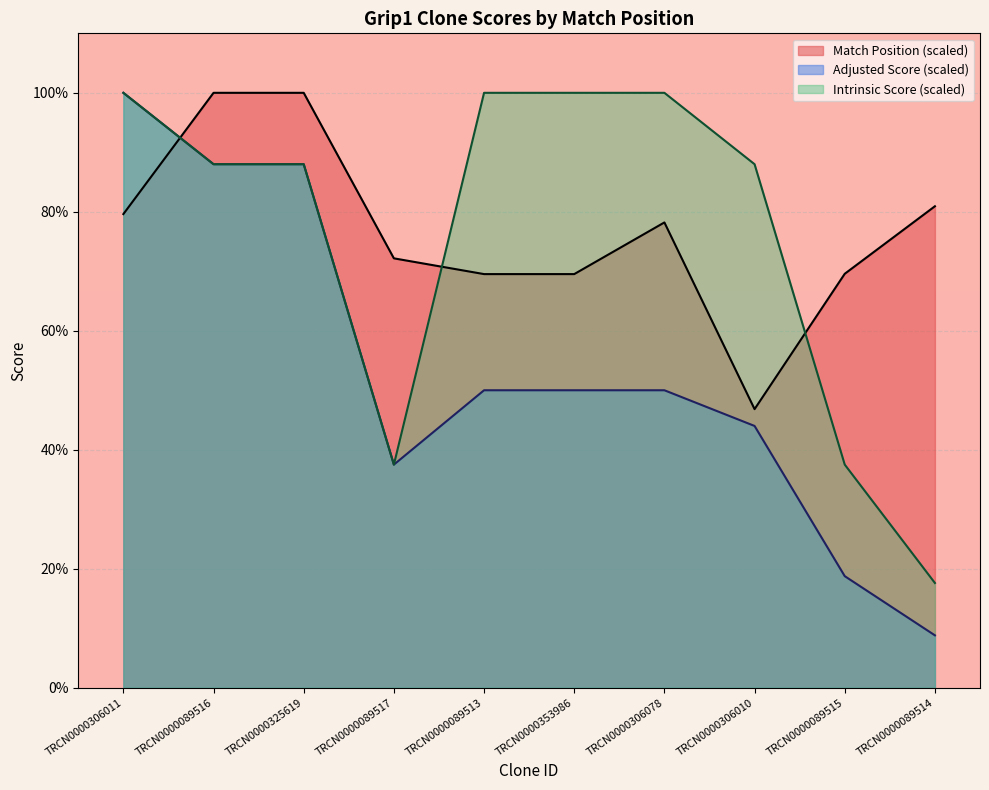

Reading right to left, transcribe all the data shown in this chart.

Match Position: TRCN0000089514=80.9	TRCN0000089515=69.6	TRCN0000306010=46.8	TRCN0000306078=78.2	TRCN0000353986=69.5	TRCN0000089513=69.5	TRCN0000089517=72.2	TRCN0000325619=100.0	TRCN0000089516=100.0	TRCN0000306011=79.6
Adjusted Score: TRCN0000089514=8.8	TRCN0000089515=18.8	TRCN0000306010=44.0	TRCN0000306078=50.0	TRCN0000353986=50.0	TRCN0000089513=50.0	TRCN0000089517=37.5	TRCN0000325619=88.0	TRCN0000089516=88.0	TRCN0000306011=100.0
Intrinsic Score: TRCN0000089514=17.6	TRCN0000089515=37.5	TRCN0000306010=88.0	TRCN0000306078=100.0	TRCN0000353986=100.0	TRCN0000089513=100.0	TRCN0000089517=37.5	TRCN0000325619=88.0	TRCN0000089516=88.0	TRCN0000306011=100.0